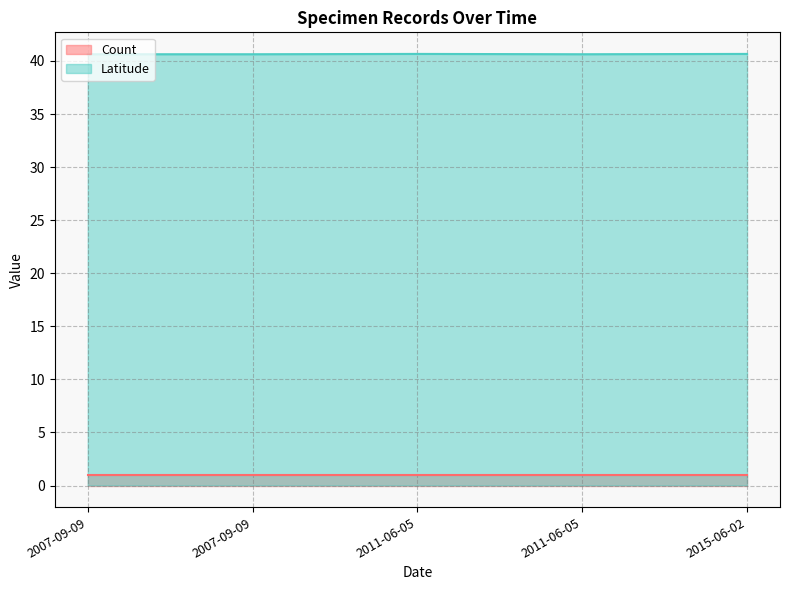

What is the label of the 1st point from the left?

2007-09-09